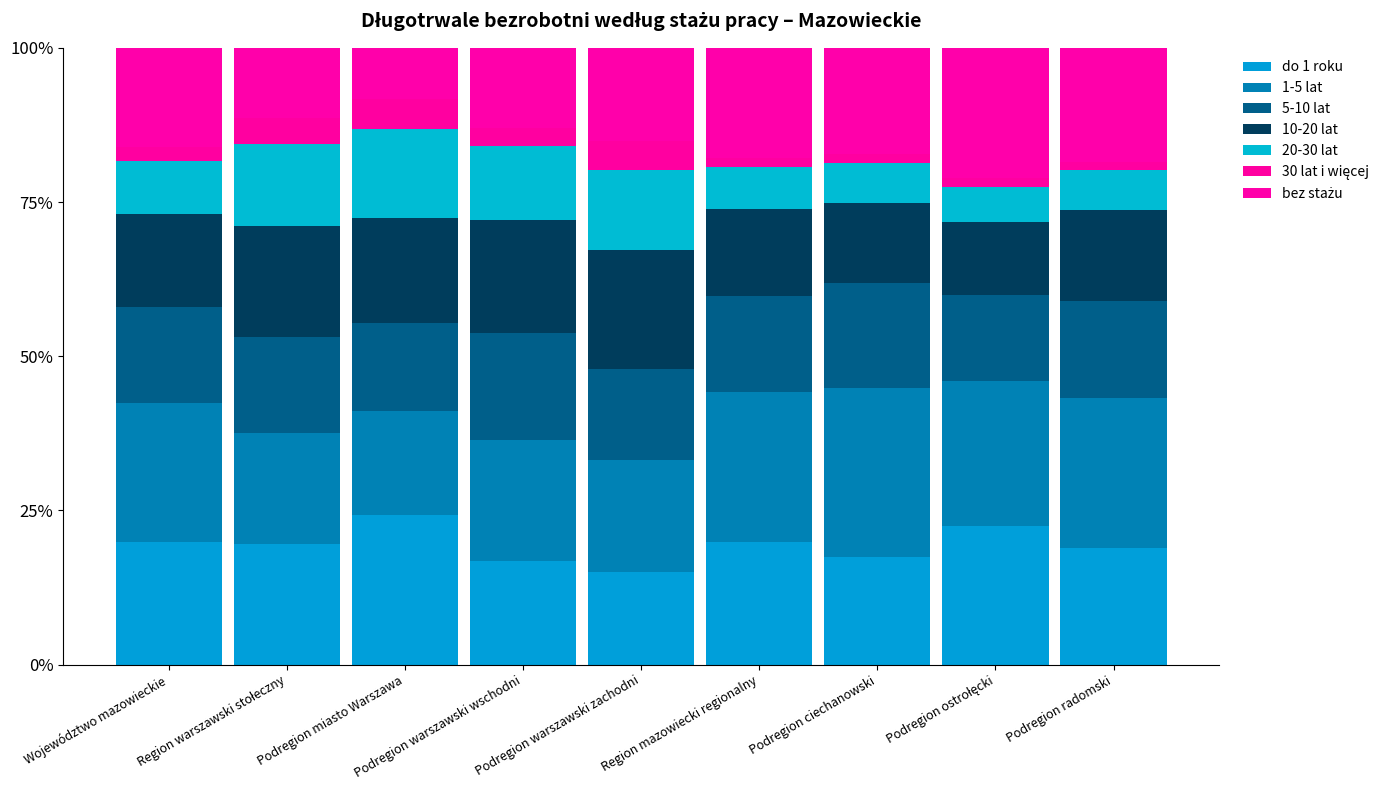

Does the chart contain any negative values?

No